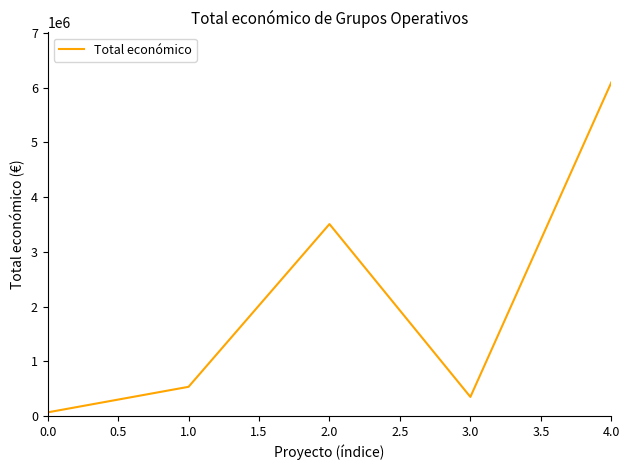

The chart shows a value of 66125 at 0.0. True or false?

True